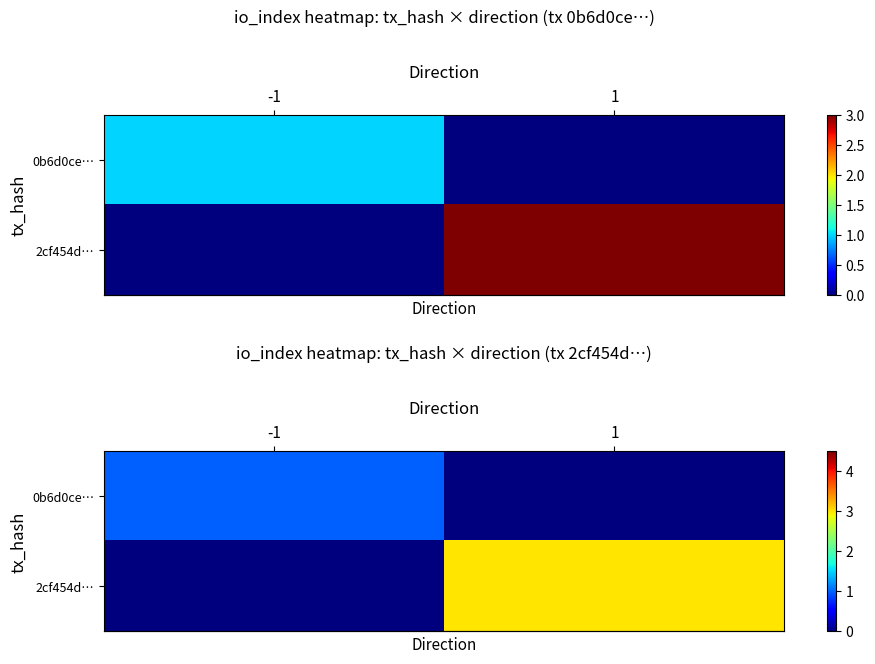

What is the highest value of the row_0 series?

1